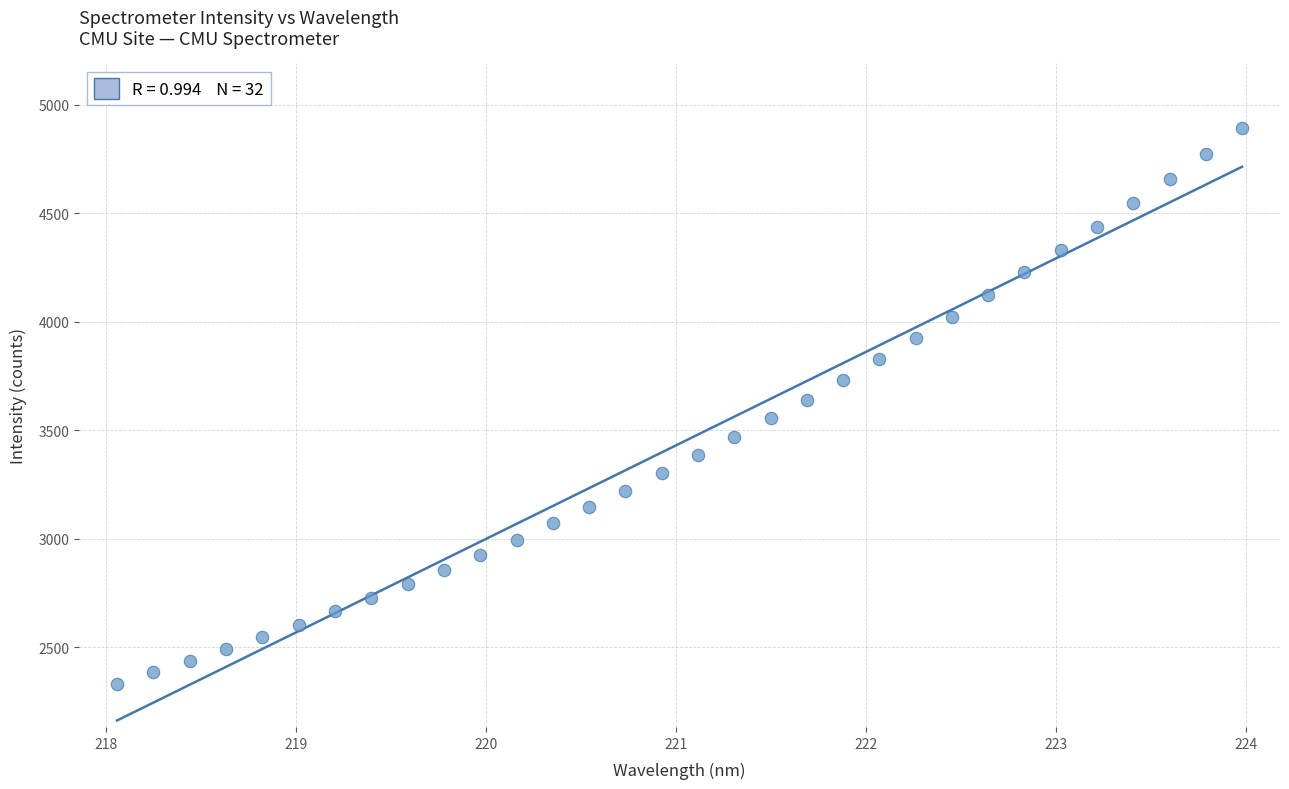

What is the range of X values (max minus min)?

5.9